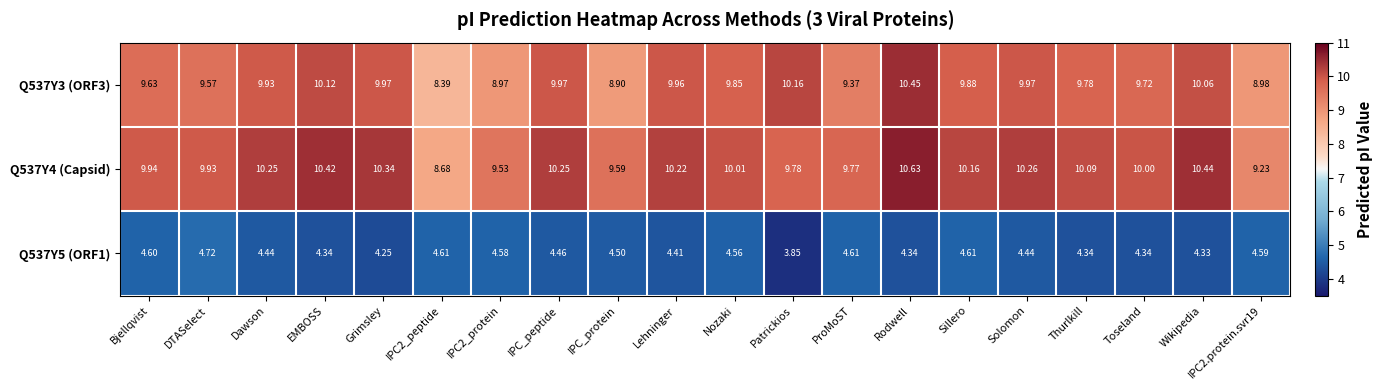

Which category has the highest value across all series?

Rodwell